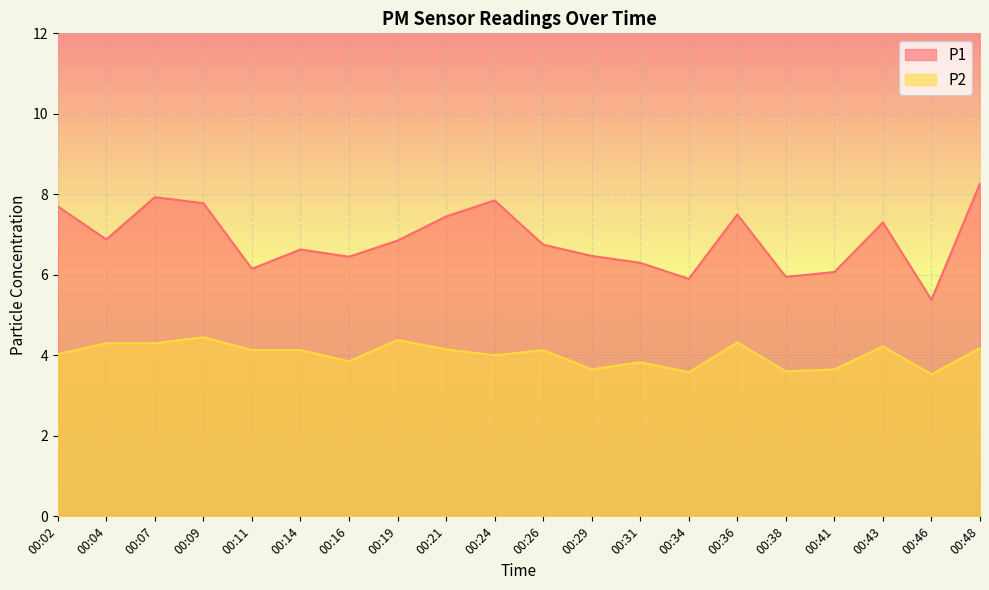

True or false: P1 and P2 cross at least once.

False